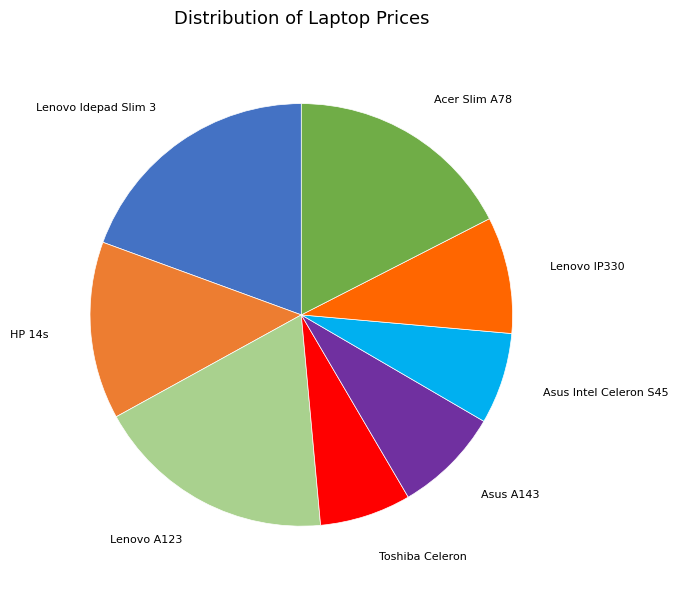

Do HP 14s and Asus A143 together represent more than half of the pie?

No